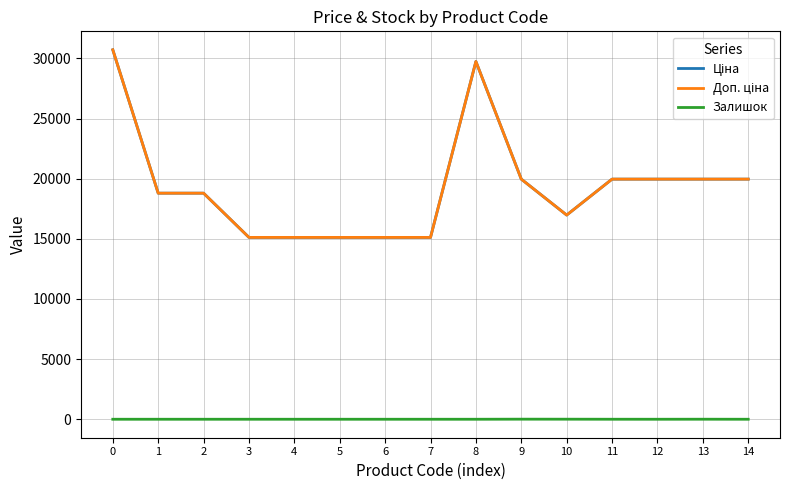

Is this an area chart (filled region under the line)?

No